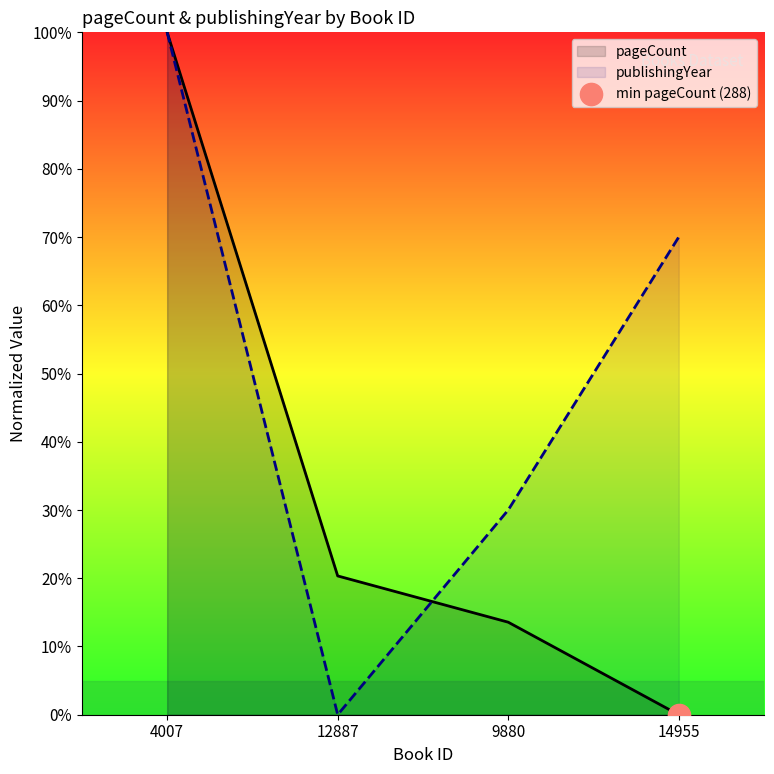

What is the value of the pageCount point at the 3rd from the left?

13.6